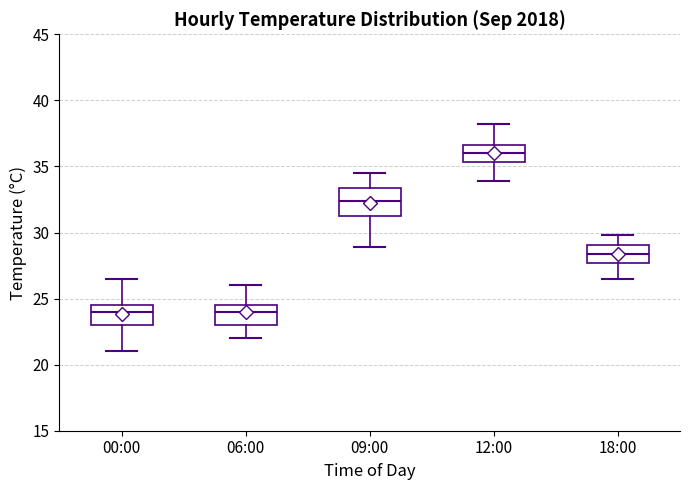

Where is the upper edge of the box for 00:00 on the y-axis? The values are not printed on the chart, so give them approximately, as read against the axis.

24.5